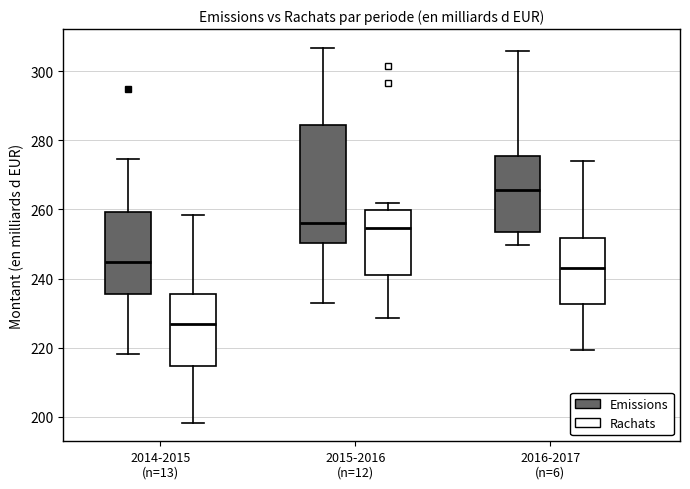

Comparing the boxes themselves (not the whiskers), which one is the tallest?

2015-2016 (n=12) (Emissions)